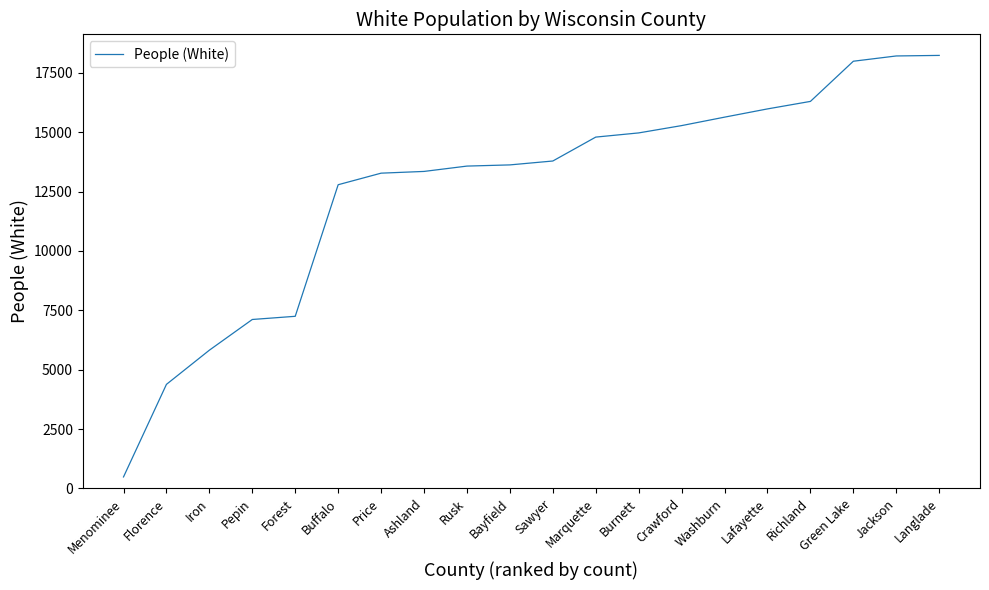

The chart shows a value of 13788 at Sawyer. True or false?

True